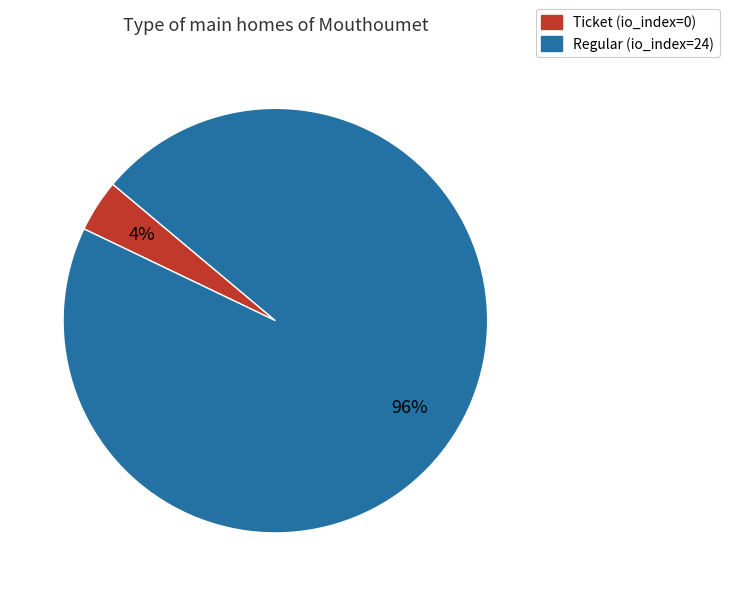

Is it true that Regular (io_index=24) is 96% of the pie?

True